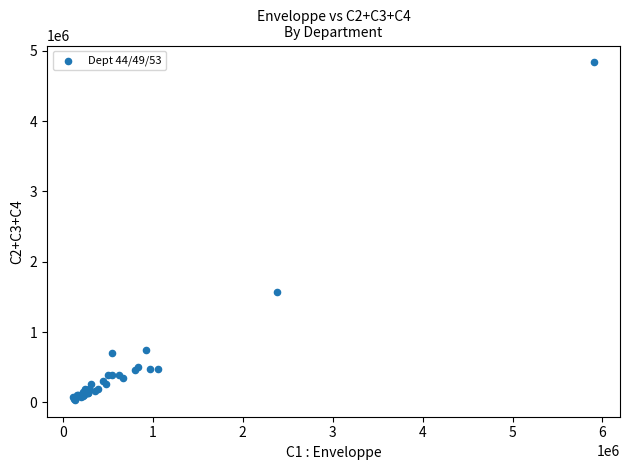

What Y value in the scatter plot is closest to 2436250?

1566500